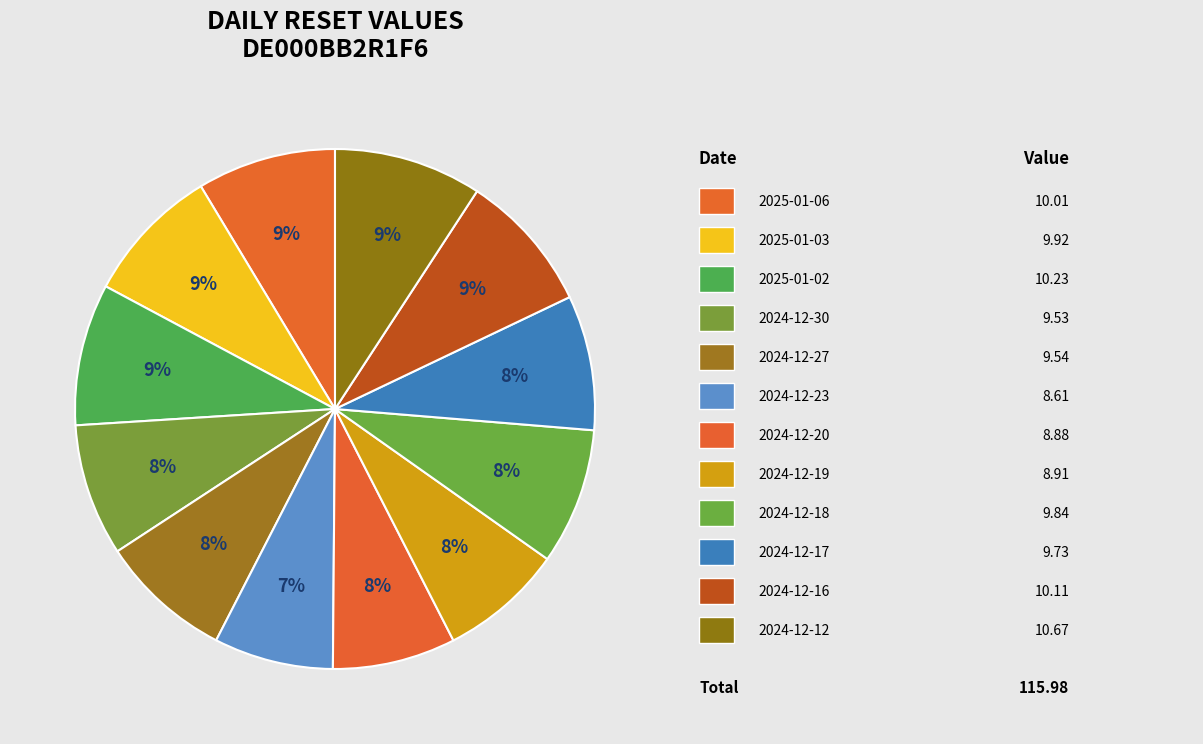

How many slices are in this pie chart?

12